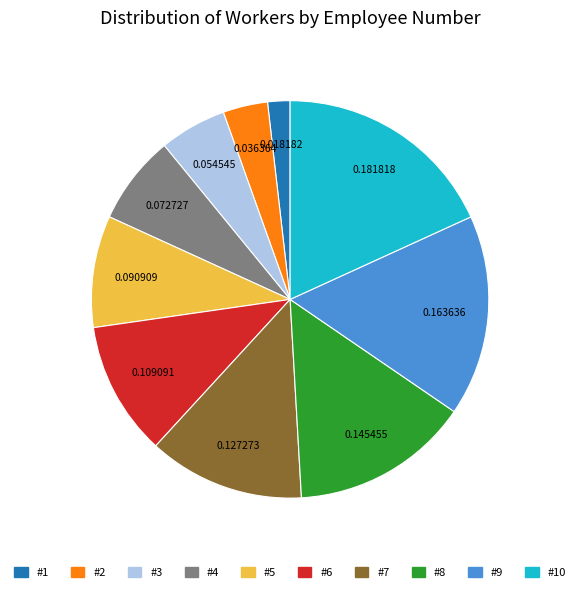

Is there any slice that represents more than half of the pie?

No